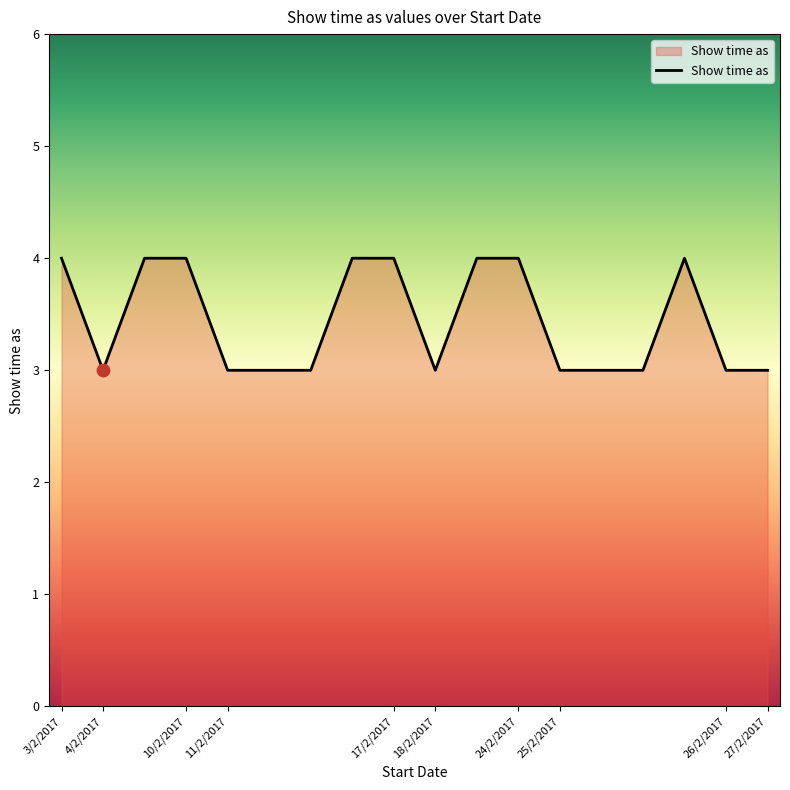

What is the minimum value shown in the chart?

3